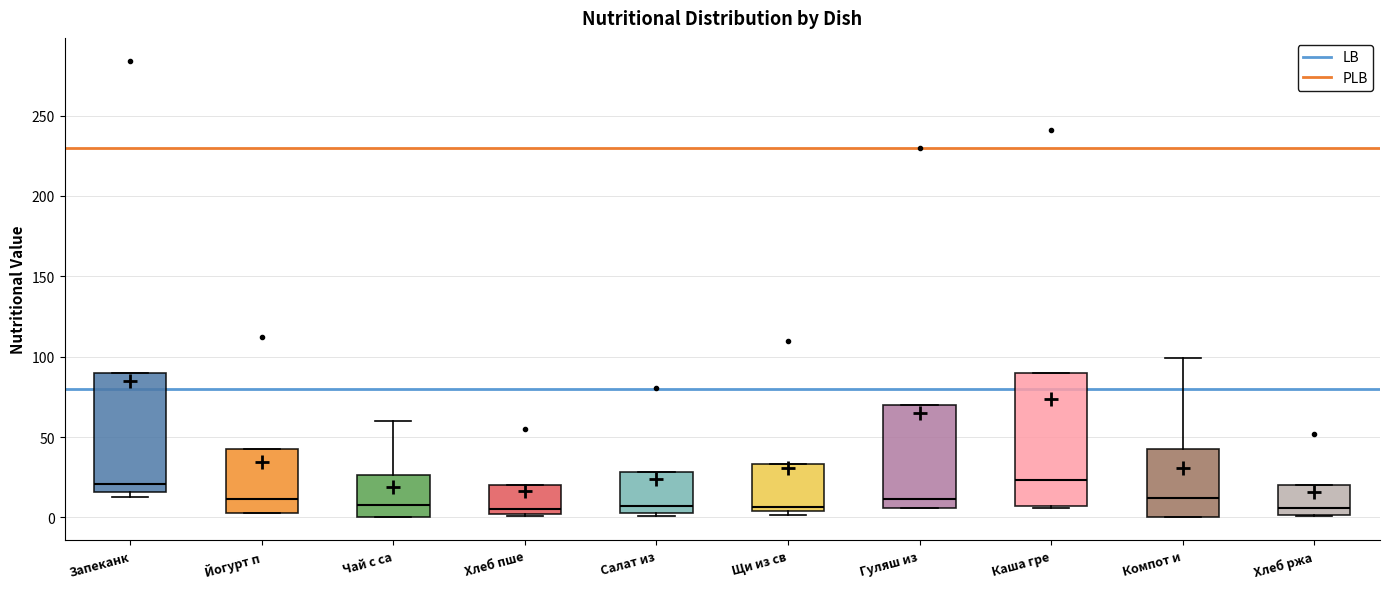

Reading left to right, read every box against the y-axis: the position of its median line, the range the box covers, and the ends of its whiskers. The values are not printed on the chart, so give them approximately, as read against the axis.

Запеканк: median 20, box 15 to 90, whiskers 10 to 90
Йогурт п: median 10, box 5 to 45, whiskers 5 to 45
Чай с са: median 5, box 0 to 25, whiskers 0 to 60
Хлеб пше: median 5, box 0 to 20, whiskers 0 to 20
Салат из: median 5 (just above the box's lower edge), box 5 to 30, whiskers 0 to 30
Щи из св: median 5 (just above the box's lower edge), box 5 to 35, whiskers 0 to 35
Гуляш из: median 10, box 5 to 70, whiskers 5 to 70
Каша гре: median 25, box 5 to 90, whiskers 5 to 90
Компот и: median 10, box 0 to 45, whiskers 0 to 100
Хлеб ржа: median 5, box 0 to 20, whiskers 0 to 20